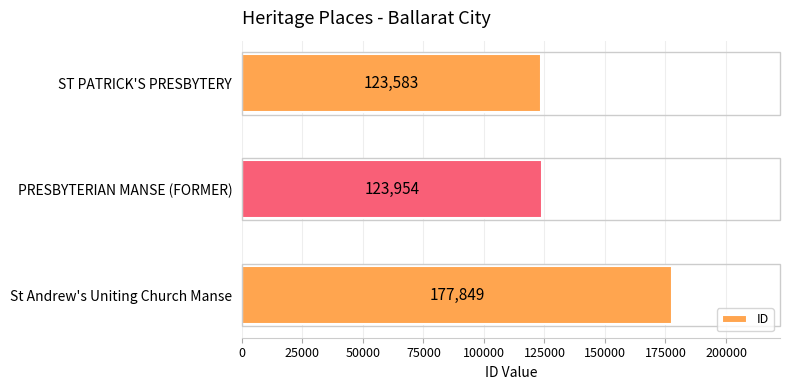

At which label is the value closest to 150716?

PRESBYTERIAN MANSE (FORMER)